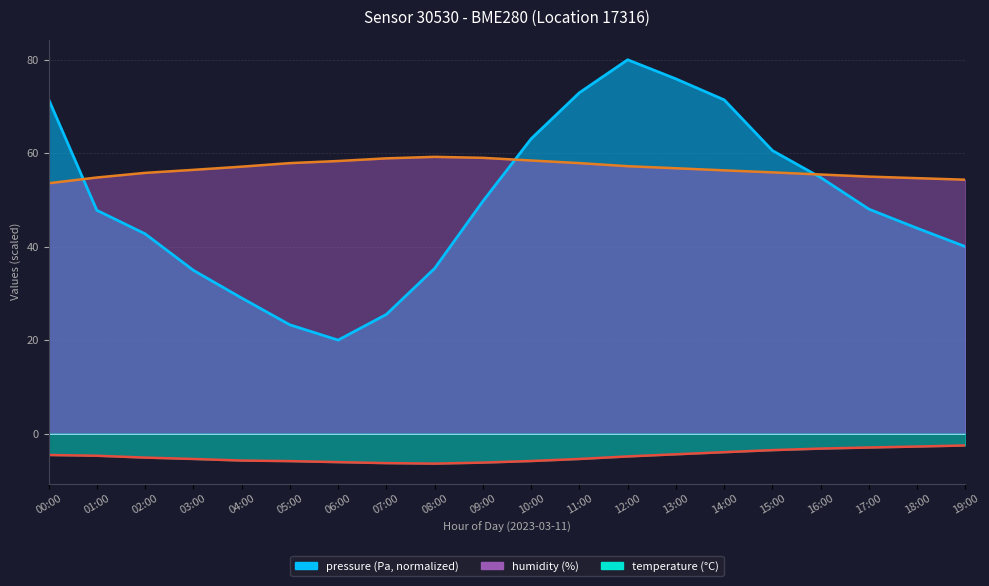

What are all the series names shown in the legend?

pressure, humidity, temperature